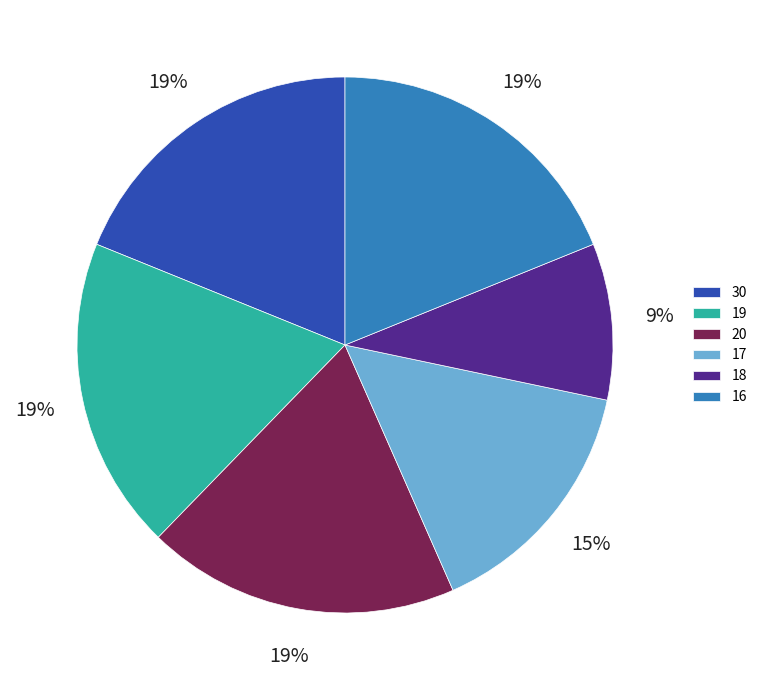

True or false: 16 accounts for 31% of the total.

False